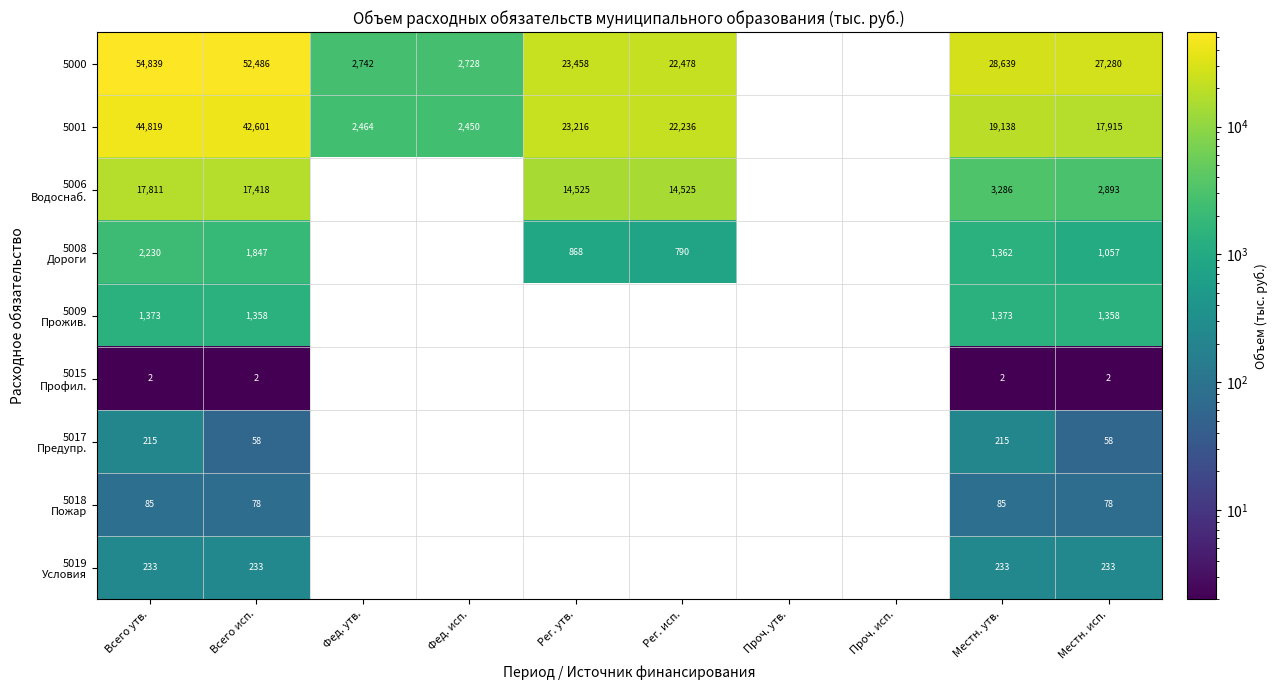

Is it true that 5001 equals 30510.5 at Рег. исп.?

False